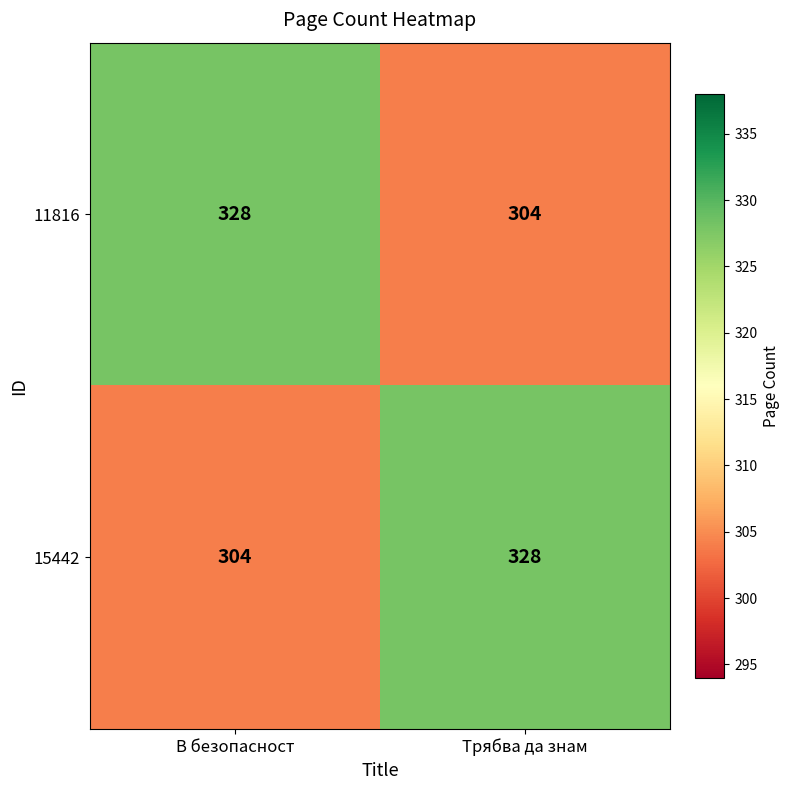

What is the total value across all series at Трябва да знам?

632